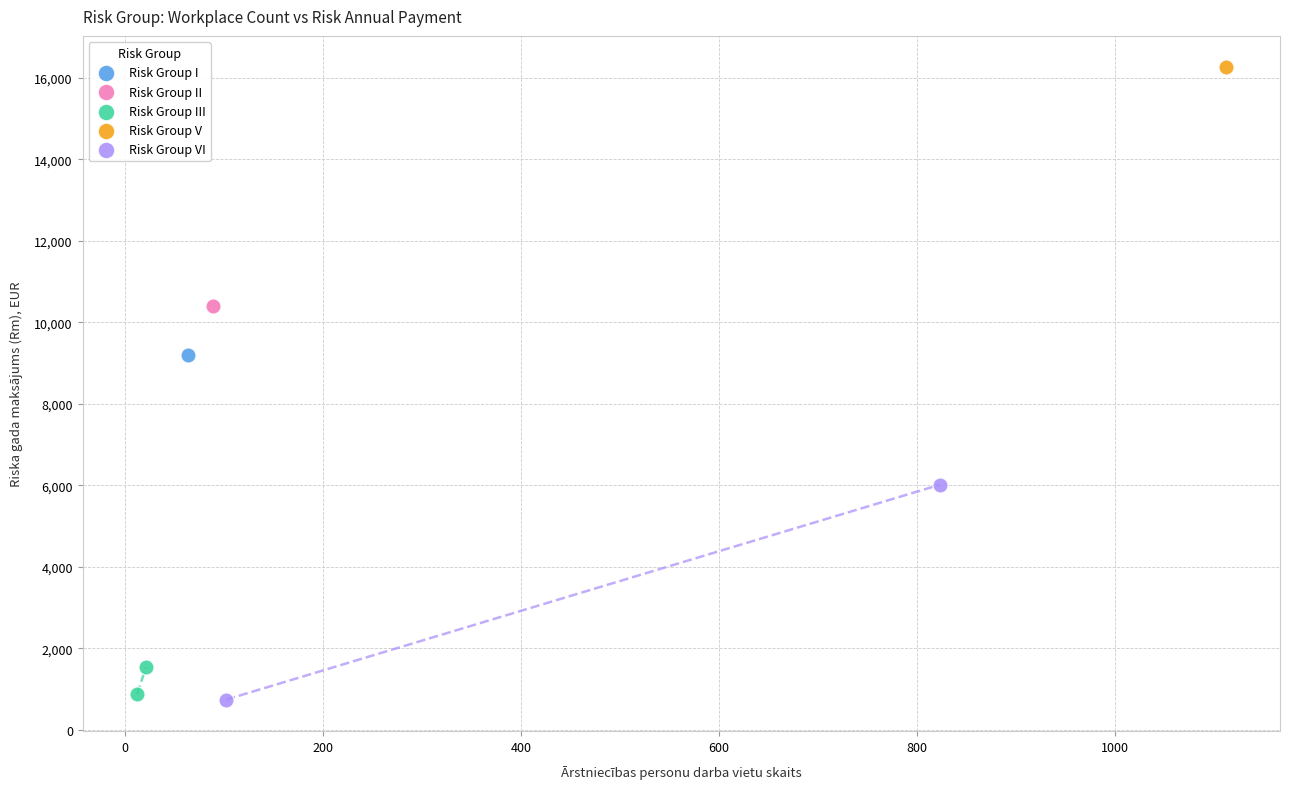

What are all the series names shown in the legend?

Risk Group I, Risk Group II, Risk Group III, Risk Group V, Risk Group VI